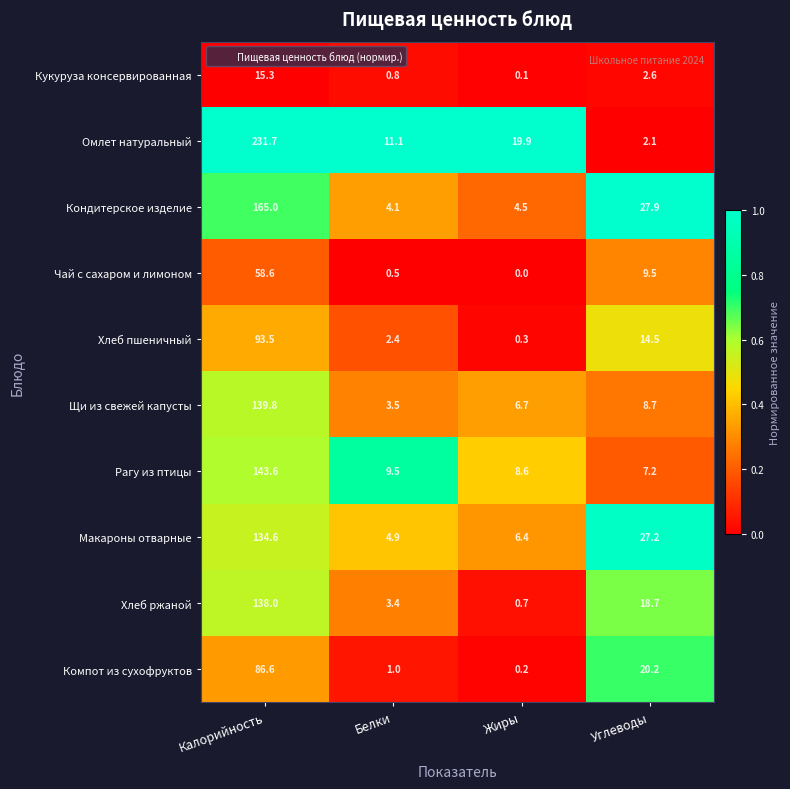

What is the maximum value shown in the chart?

231.7